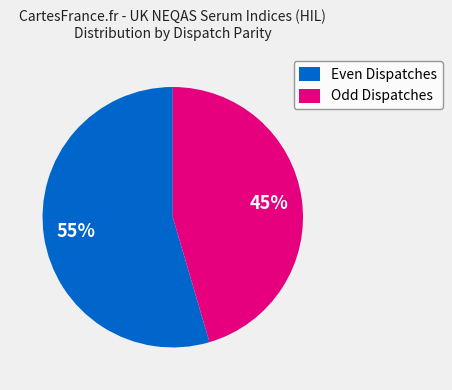

What is the largest slice in the pie chart?

Even Dispatches